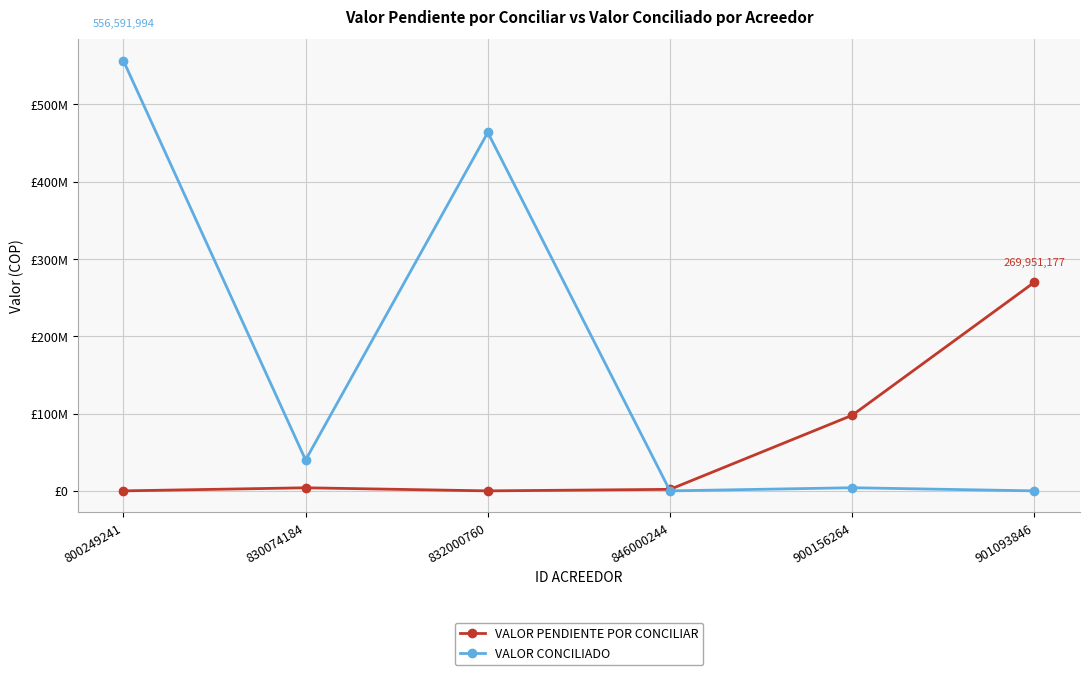

True or false: VALOR PENDIENTE POR CONCILIAR has more than 0 interior local peaks.

True